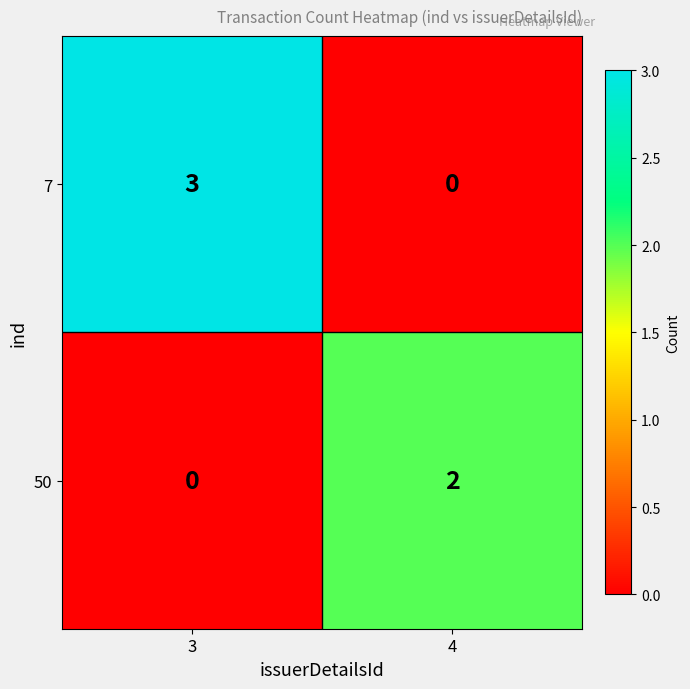

What is the total value across all series at 3?

3